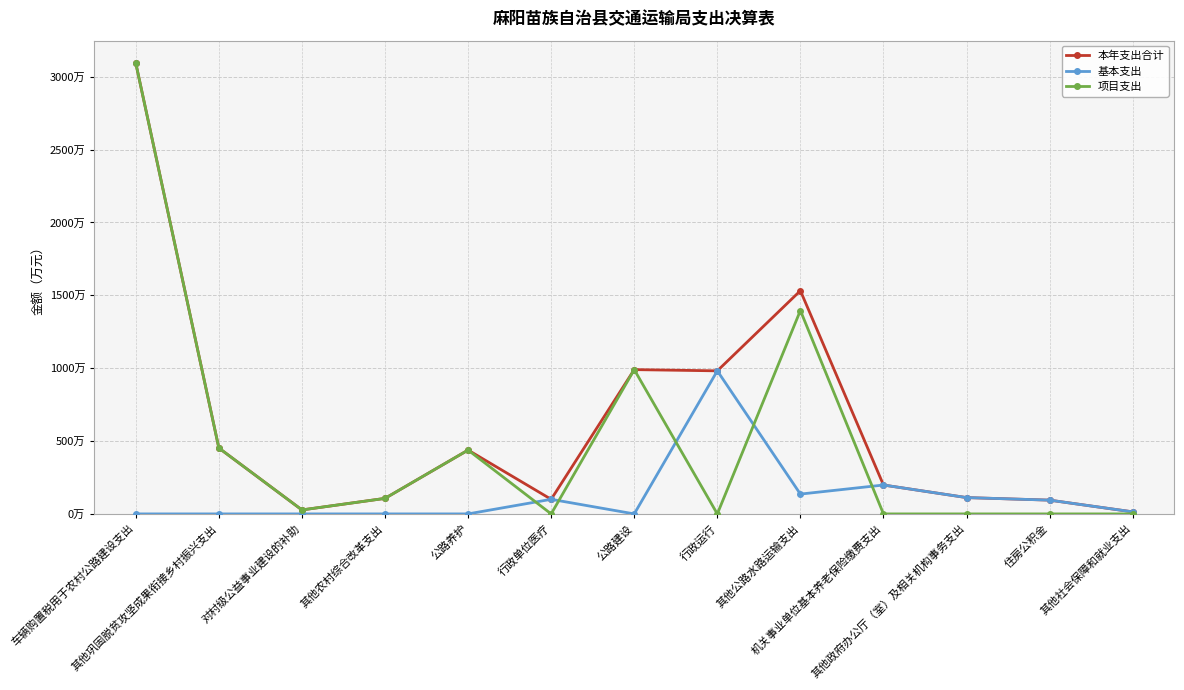

At which label does 本年支出合计 first exceed 198?

车辆购置税用于农村公路建设支出